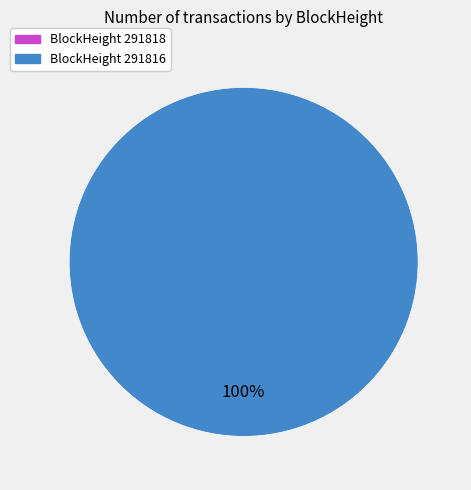

What percentage is the 291816 slice, to the nearest percent?

100%